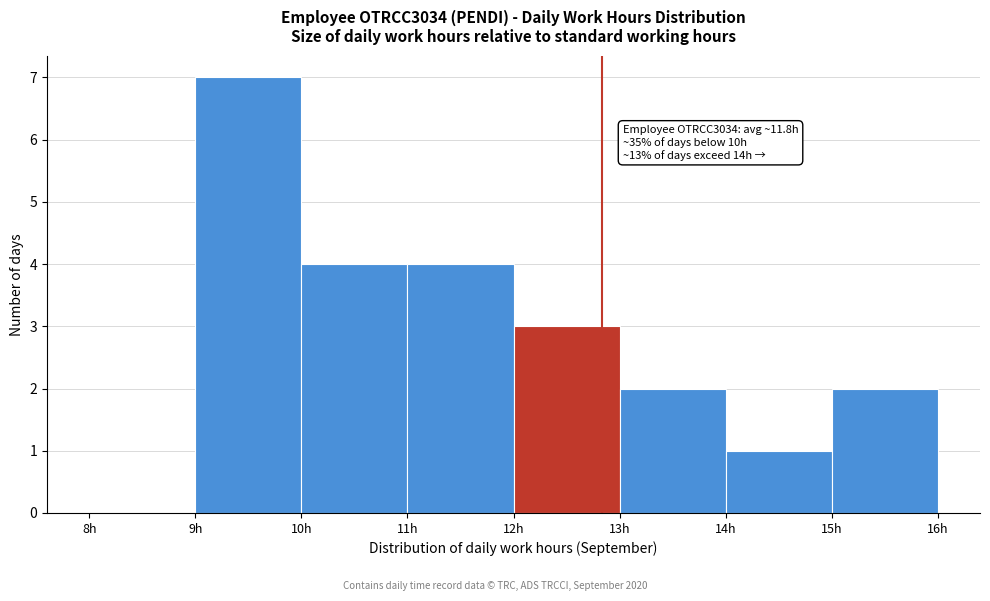

Which range on the x-axis has the tallest bar?

9 to 10